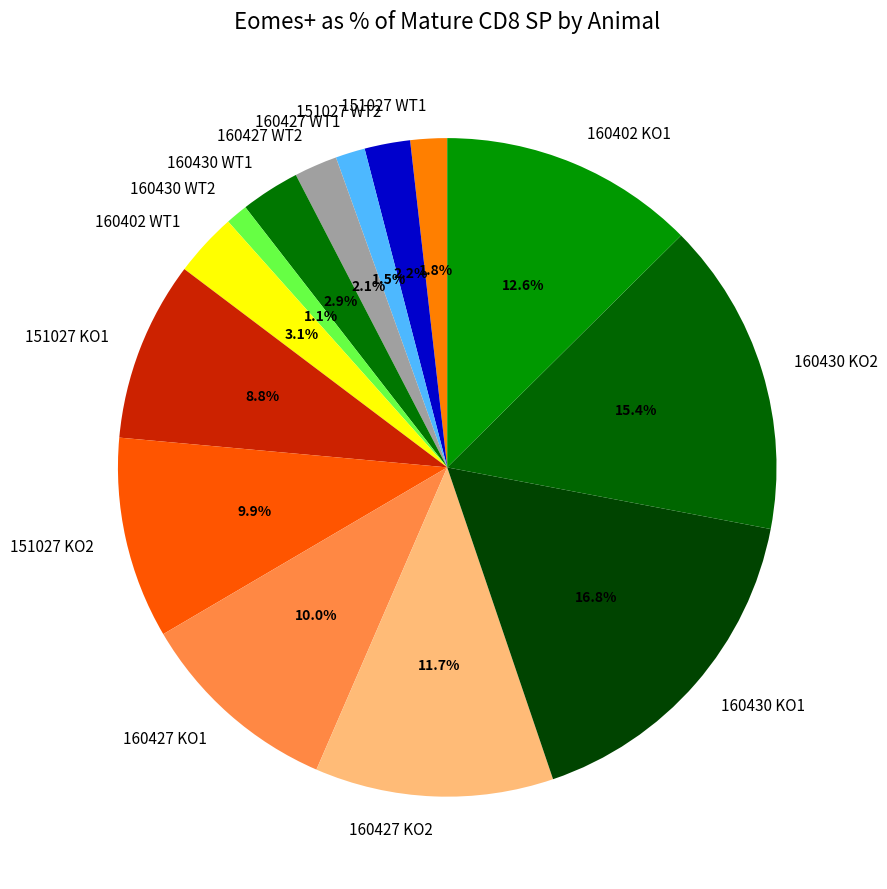

Is the sum of 160427 KO2 and 151027 WT1 greater than half?

No